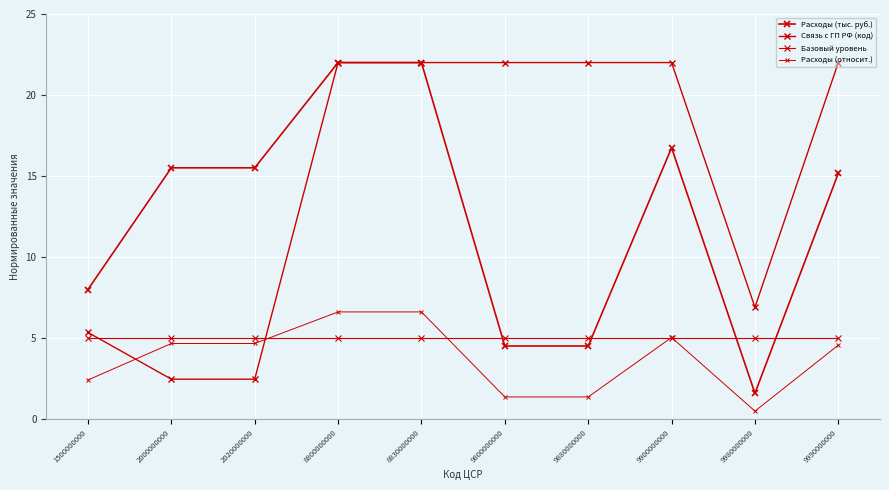

True or false: Связь с ГП РФ (код) and Расходы (тыс. руб.) cross at least once.

False